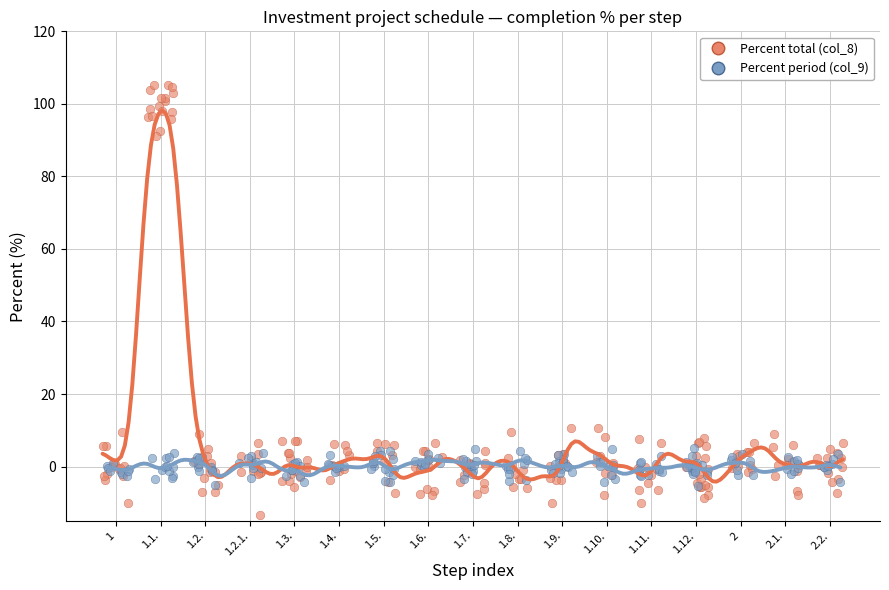

Which series has the largest Y range (max minus min)?

Percent total (col_8)